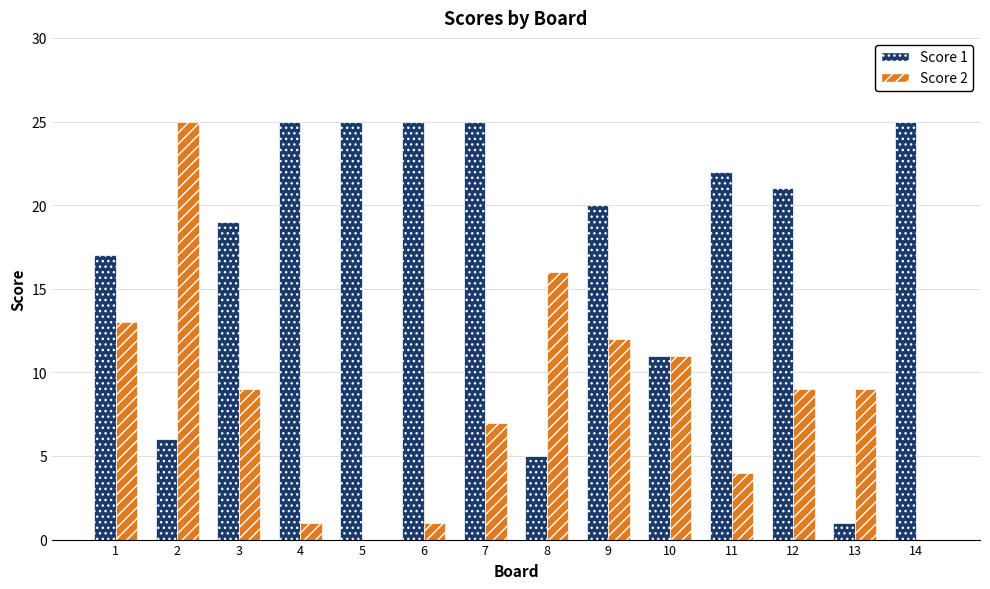

Reading right to left, transcribe all the data shown in this chart.

Score 1: 14=25	13=1	12=21	11=22	10=11	9=20	8=5	7=25	6=25	5=25	4=25	3=19	2=6	1=17
Score 2: 14=0	13=9	12=9	11=4	10=11	9=12	8=16	7=7	6=1	5=0	4=1	3=9	2=25	1=13